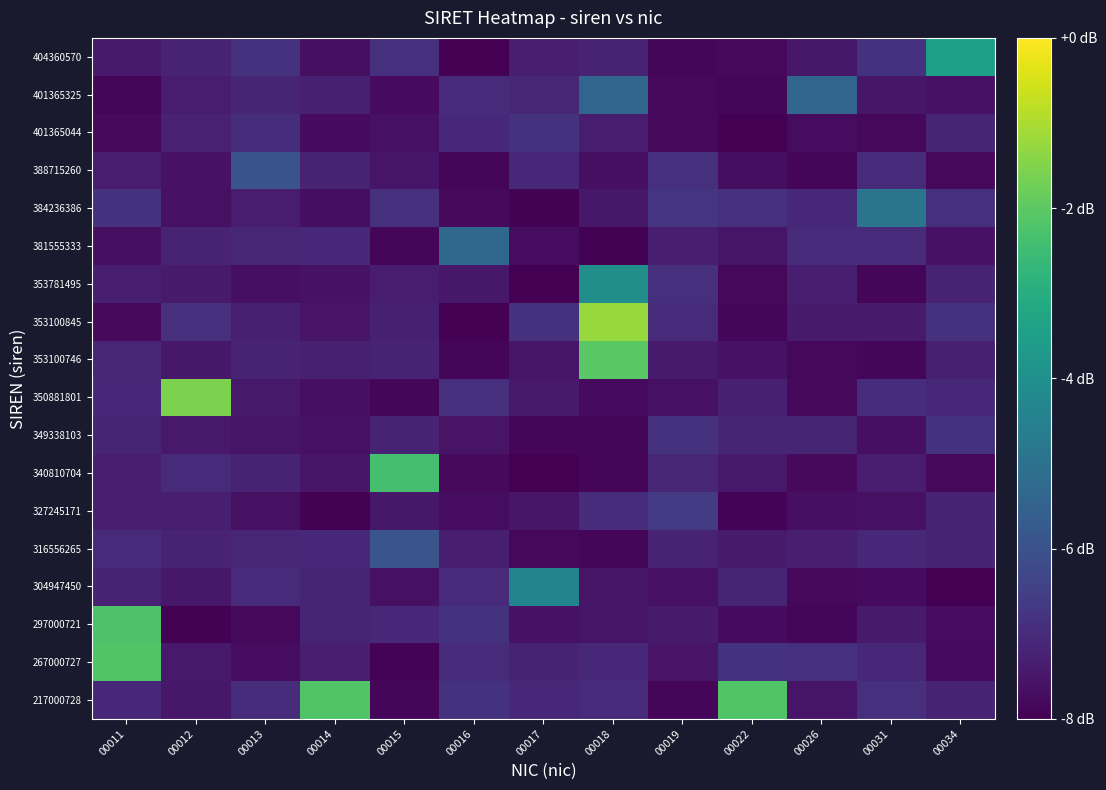

Count the number of categories in the chart.

13